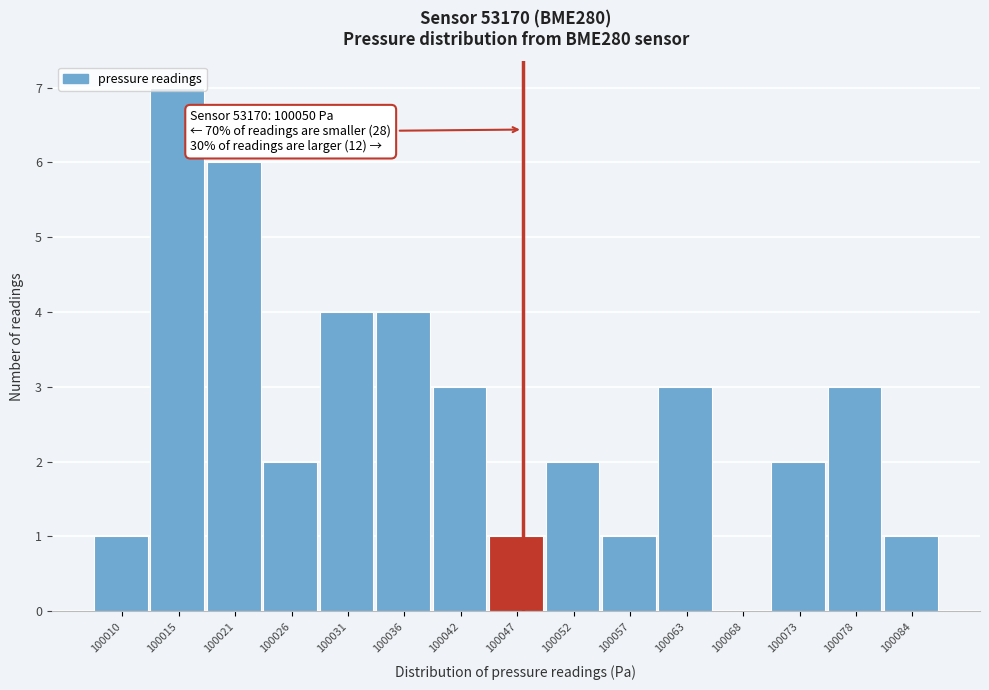

The chart shows a value of 0 at 100084. True or false?

False